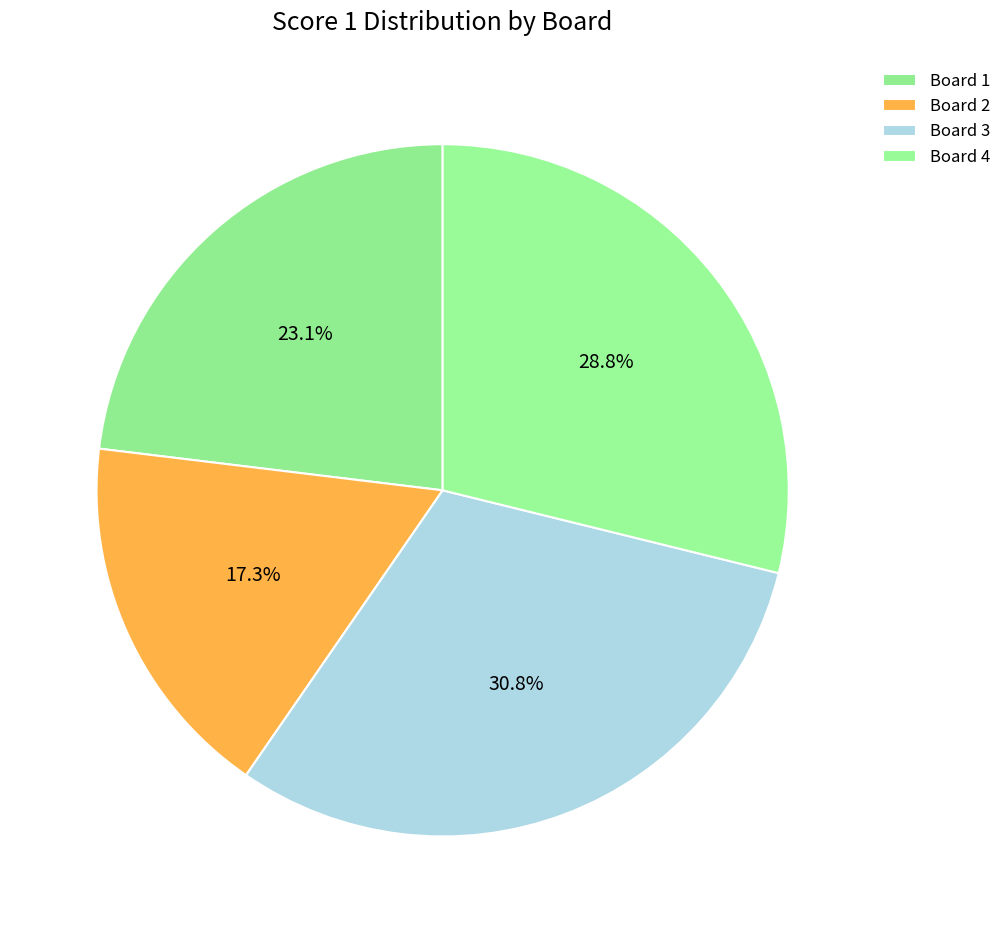

Does any single category account for the majority?

No